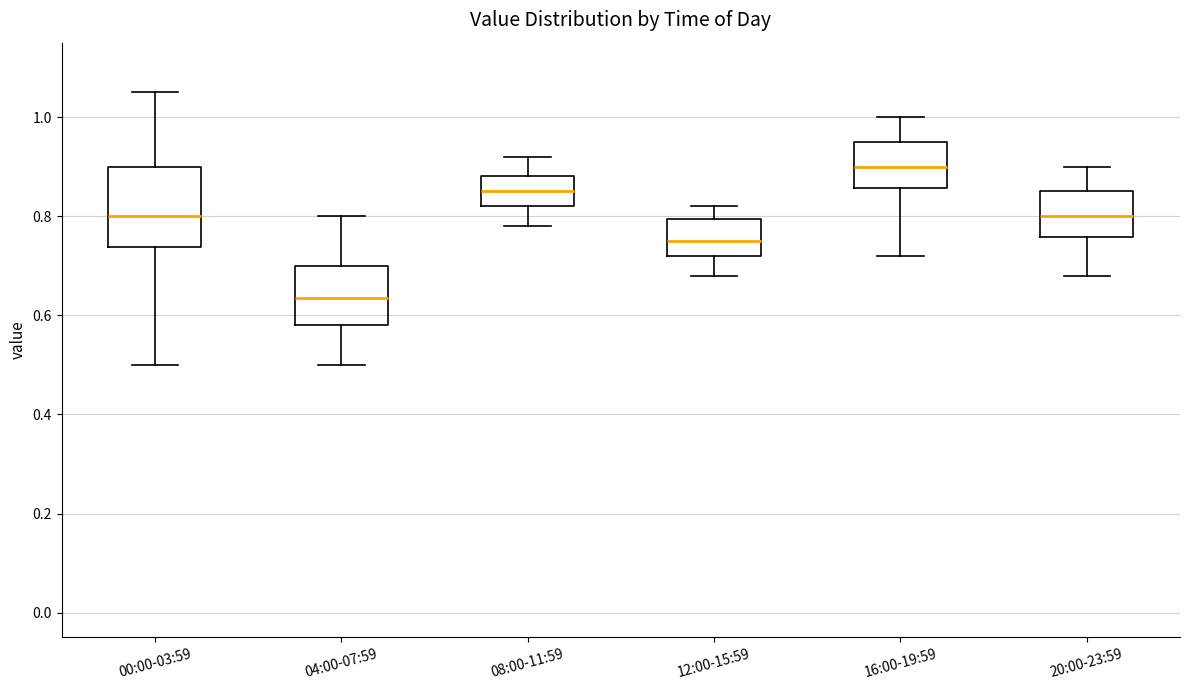

Reading left to right, read every box against the y-axis: the position of its median line, the range the box covers, and the ends of its whiskers. The values are not printed on the chart, so give them approximately, as read against the axis.

00:00-03:59: median 0.80, box 0.74 to 0.90, whiskers 0.50 to 1.06
04:00-07:59: median 0.64, box 0.58 to 0.70, whiskers 0.50 to 0.80
08:00-11:59: median 0.86, box 0.82 to 0.88, whiskers 0.78 to 0.92
12:00-15:59: median 0.76, box 0.72 to 0.80, whiskers 0.68 to 0.82
16:00-19:59: median 0.90, box 0.86 to 0.96, whiskers 0.72 to 1.00
20:00-23:59: median 0.80, box 0.76 to 0.86, whiskers 0.68 to 0.90